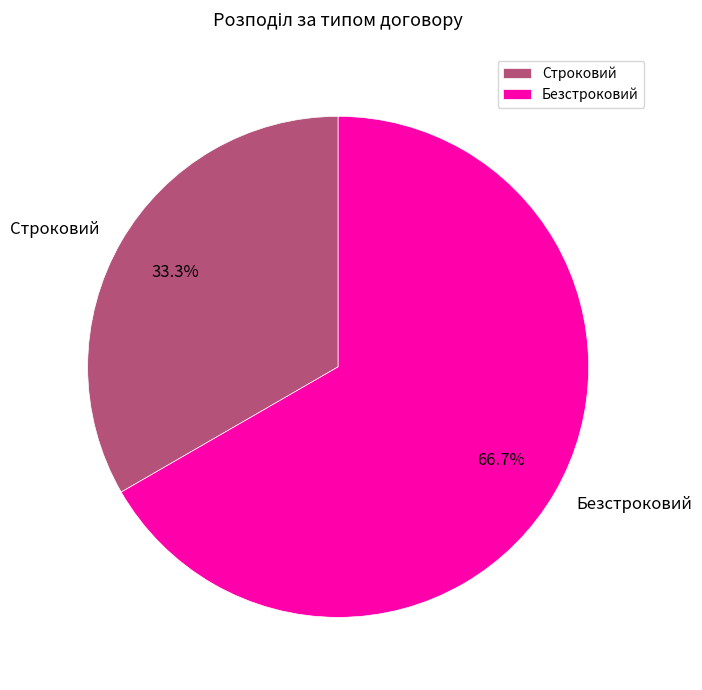

Is there a majority slice in this chart?

Yes